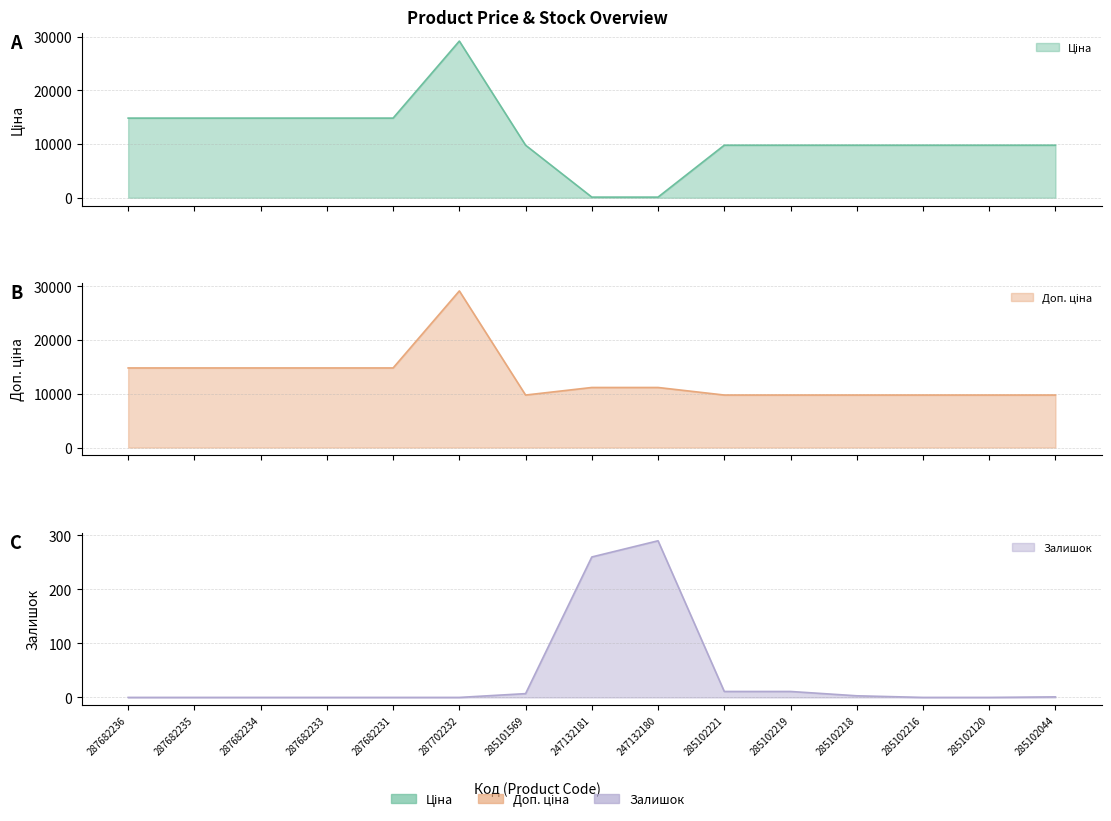

Rank the categories by Ціна value from lowest to highest.

247132181, 247132180, 285101569, 285102221, 285102219, 285102218, 285102216, 285102120, 285102044, 287682236, 287682235, 287682234, 287682233, 287682231, 287702232